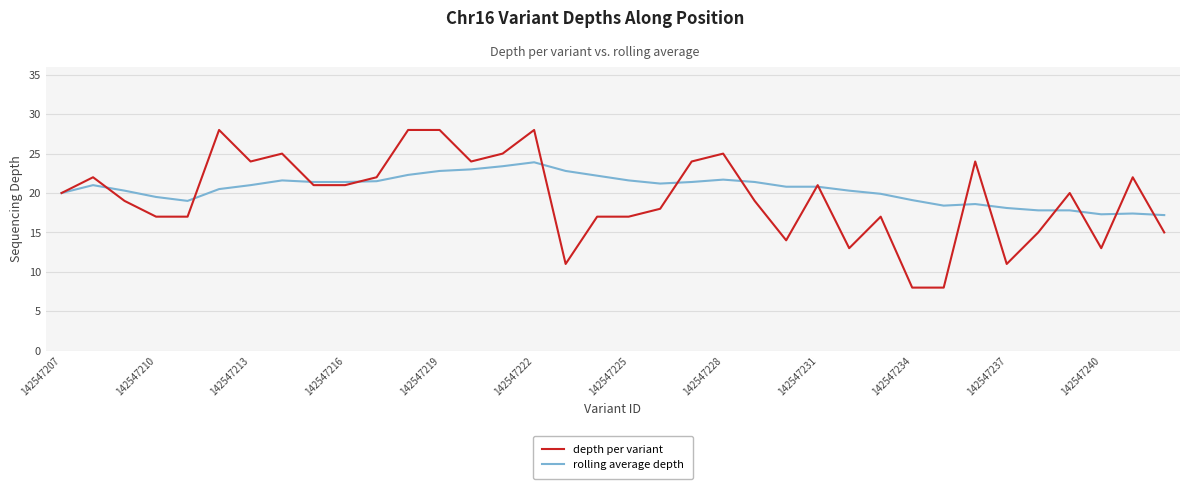

What is the lowest value of the depth per variant series?

8.0